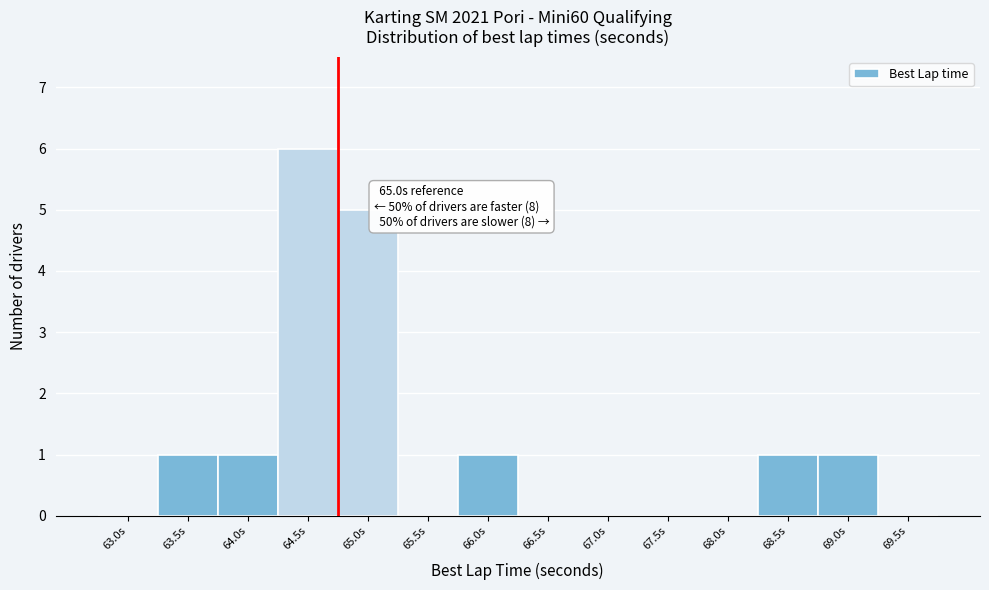

Reading left to right, extract all data points from this chart.

63.0s=0	63.5s=1	64.0s=1	64.5s=6	65.0s=5	65.5s=0	66.0s=1	66.5s=0	67.0s=0	67.5s=0	68.0s=0	68.5s=1	69.0s=1	69.5s=0